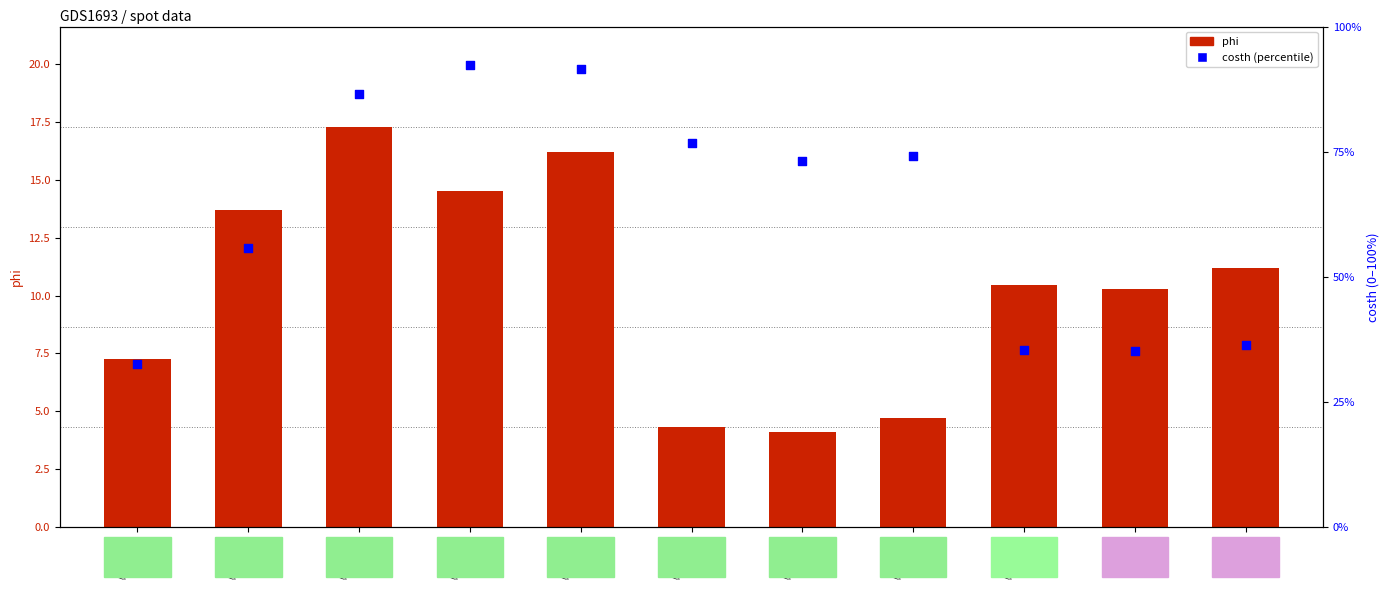

What are all the series names shown in the legend?

phi, costh (percentile)